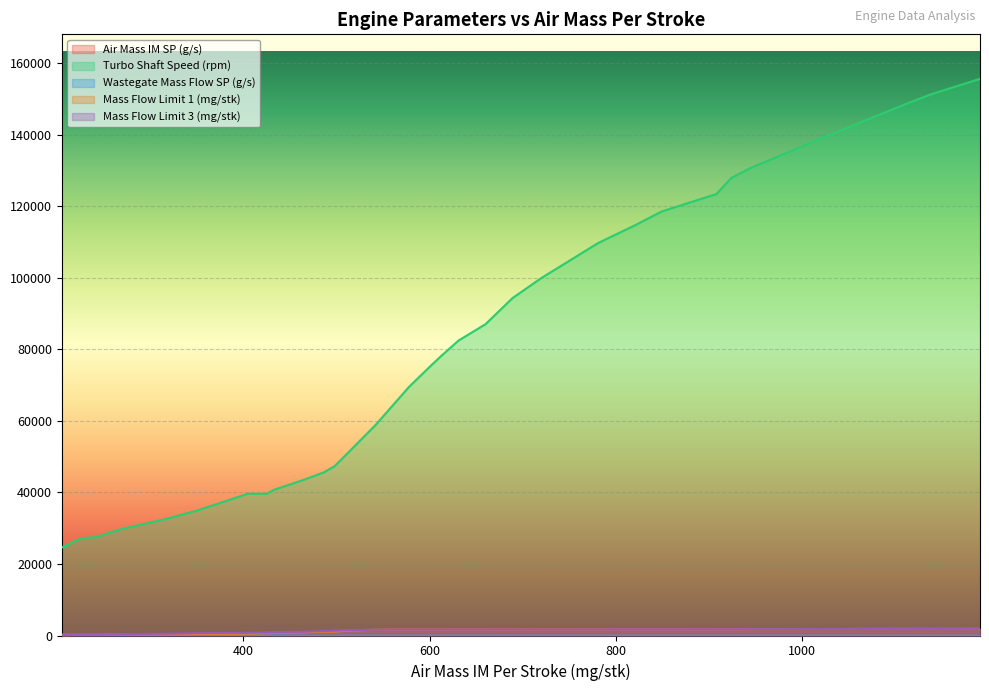

What is the sum of all Turbo Shaft Speed (rpm) values?

2782704.0